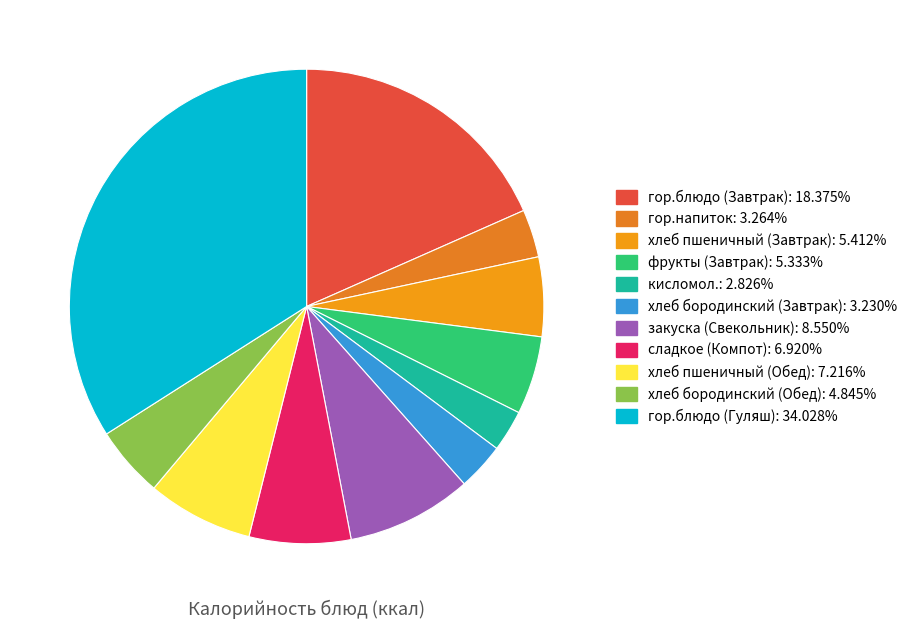

Count the number of slices in the pie.

11